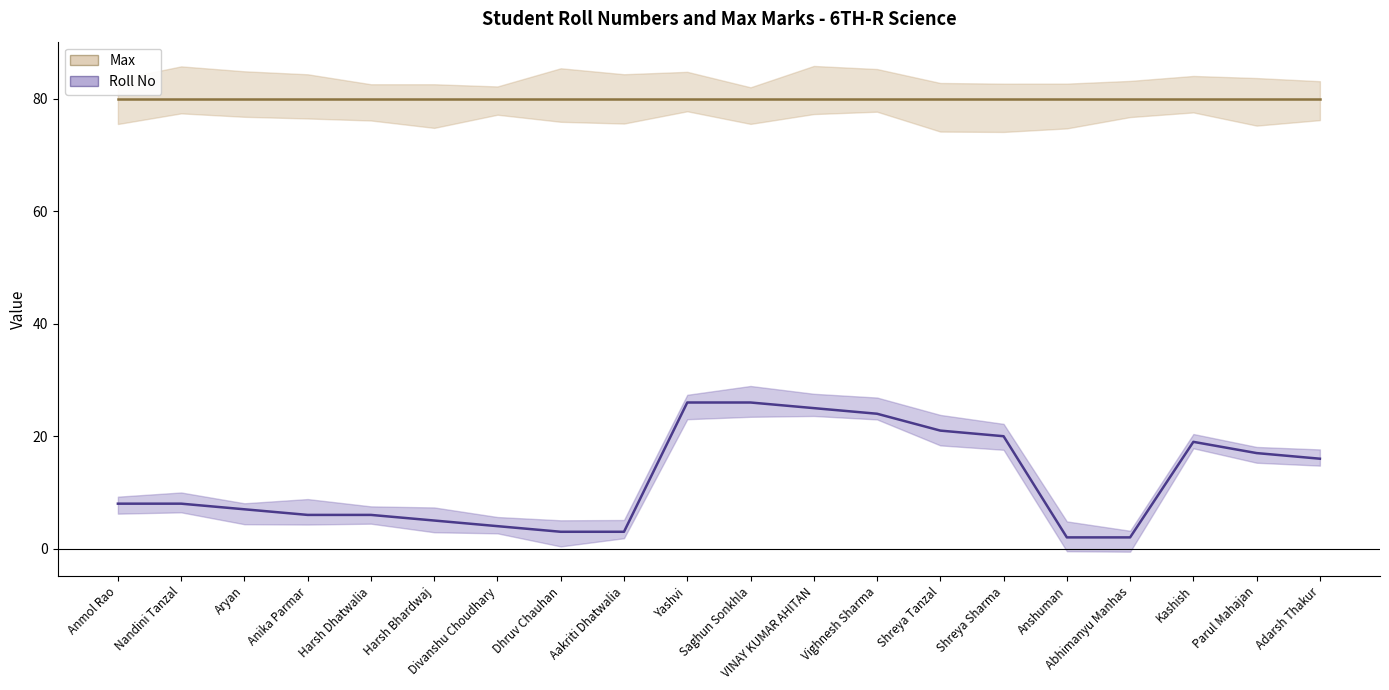

Reading left to right, extract all data points from this chart.

Anmol Rao=8	Nandini Tanzal=8	Aryan=7	Anika Parmar=6	Harsh Dhatwalia=6	Harsh Bhardwaj=5	Divanshu Choudhary=4	Dhruv Chauhan=3	Aakriti Dhatwalia=3	Yashvi=26	Saghun Sonkhla=26	VINAY KUMAR AHITAN=25	Vighnesh Sharma=24	Shreya Tanzal=21	Shreya Sharma=20	Anshuman=2	Abhimanyu Manhas=2	Kashish=19	Parul Mahajan=17	Adarsh Thakur=16